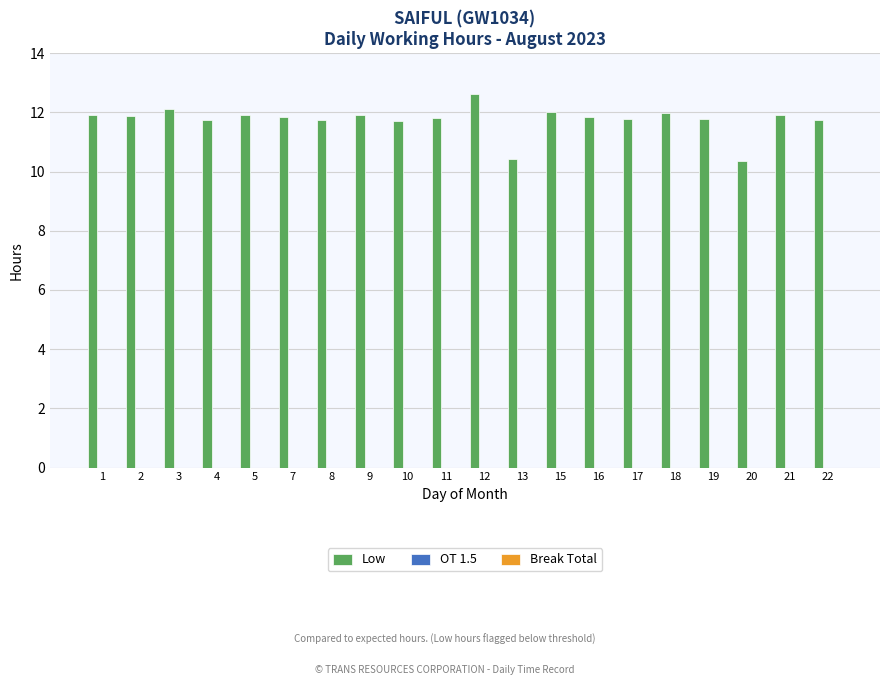

True or false: the data shows 11.8 at 11.

True